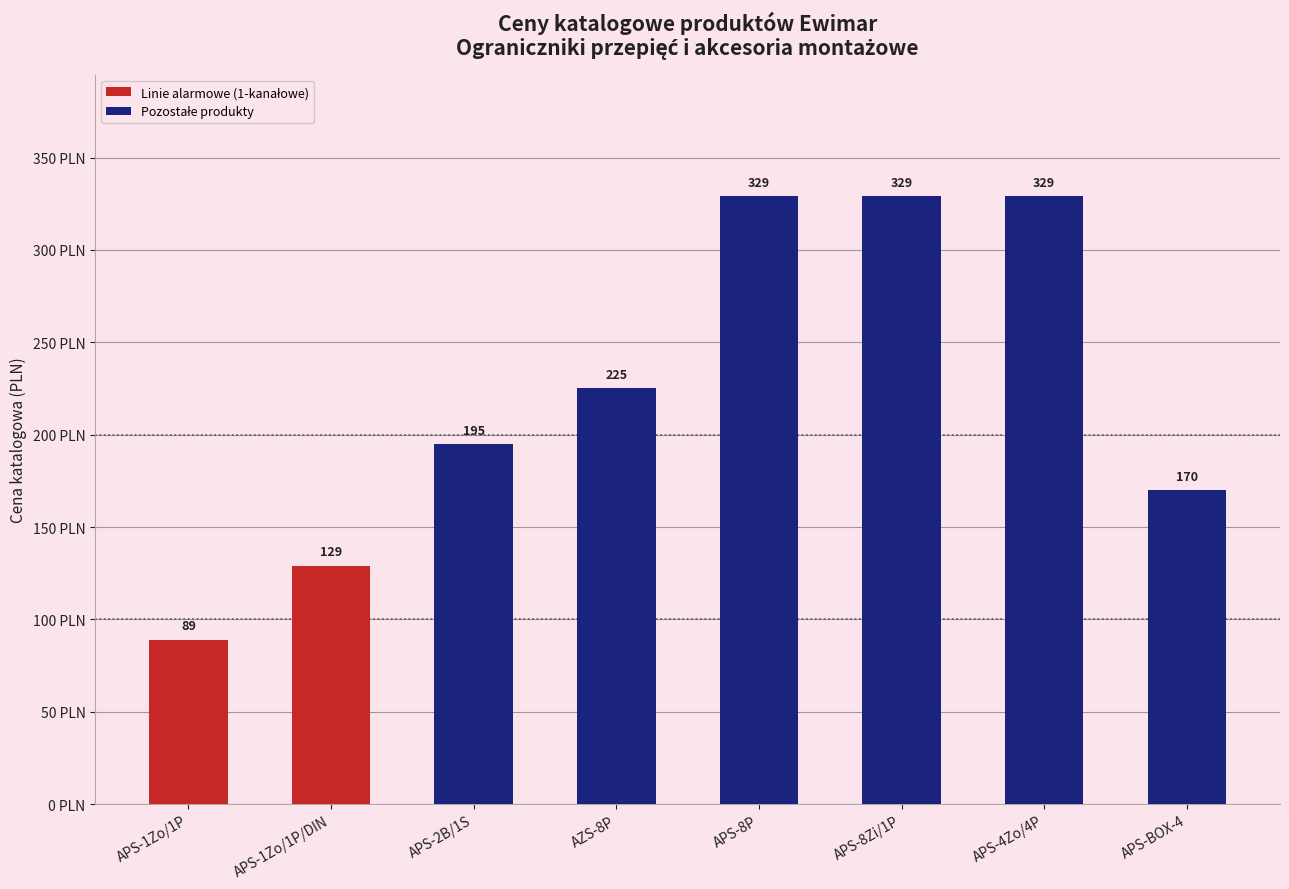

What is the difference between the second highest and minimum values?

240